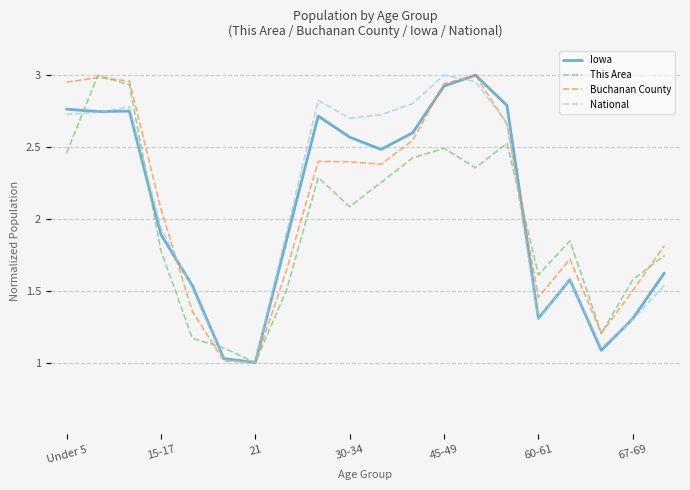

Does the chart have visible grid lines?

Yes